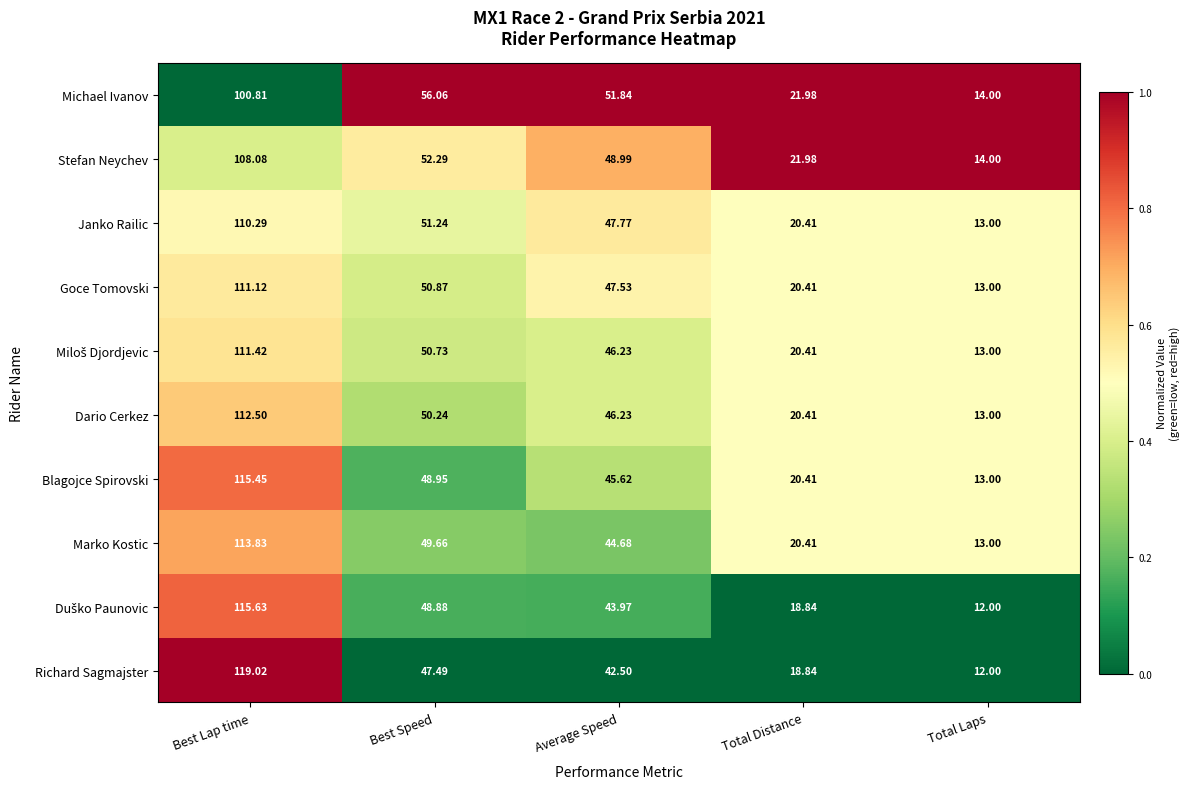

At which label does Blagojce Spirovski reach its minimum?

Total Laps